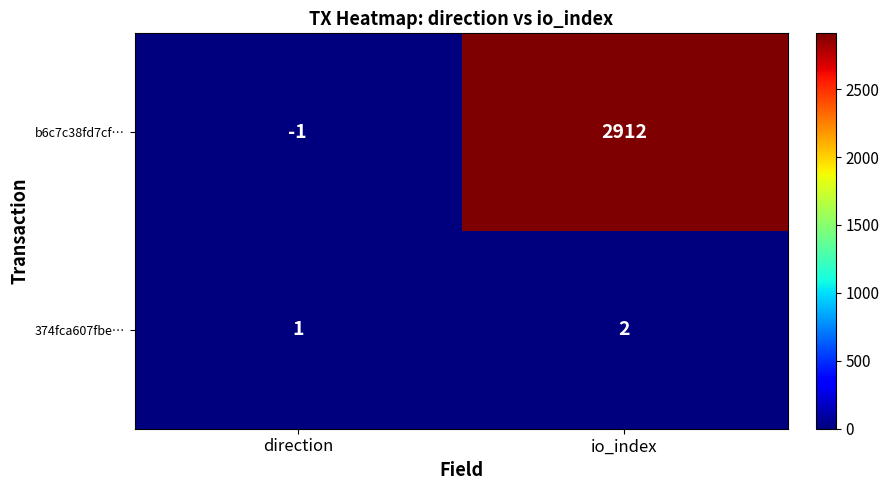

Which series has the largest total across all categories?

b6c7c38fd7cf…